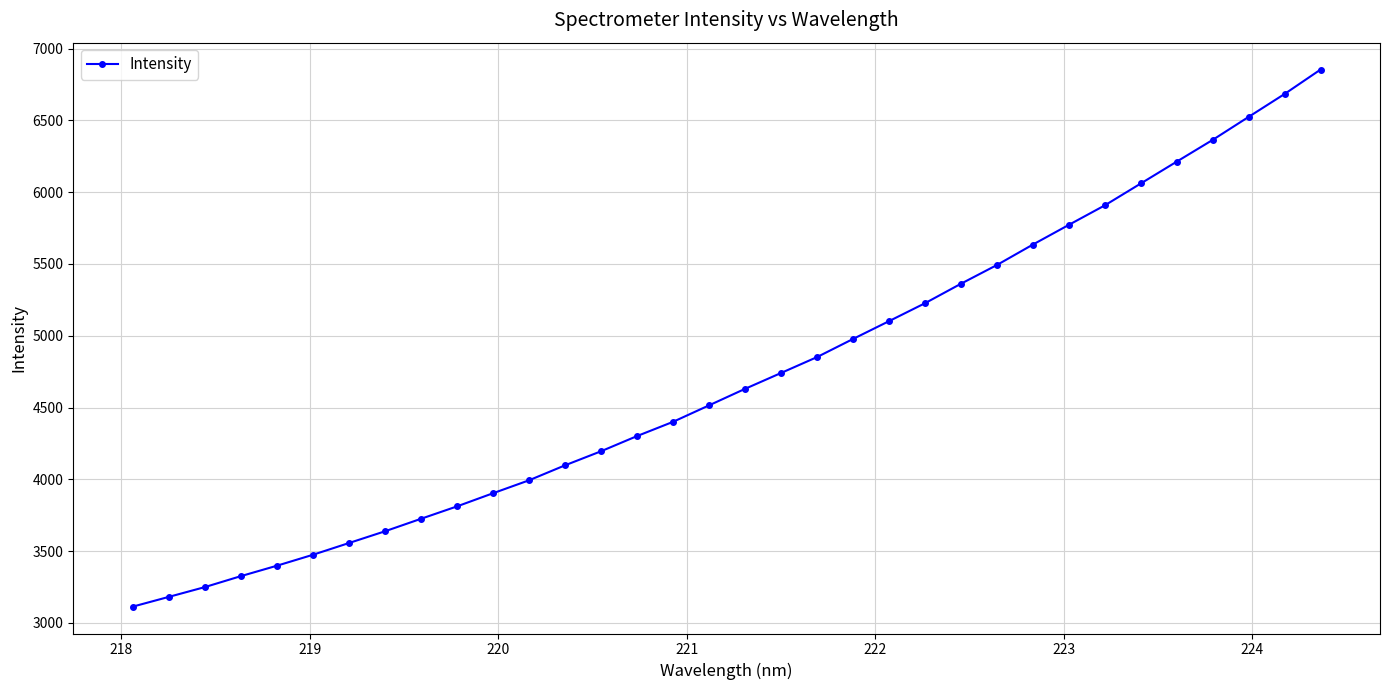

What is the value of the 22nd point from the left?

5101.5